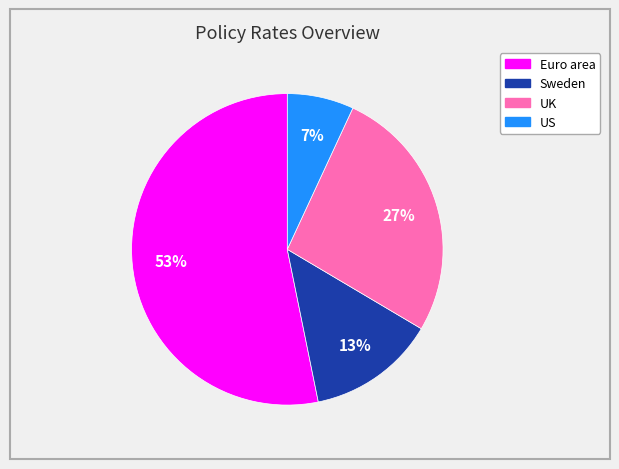

Does US account for over 50% of the chart?

No